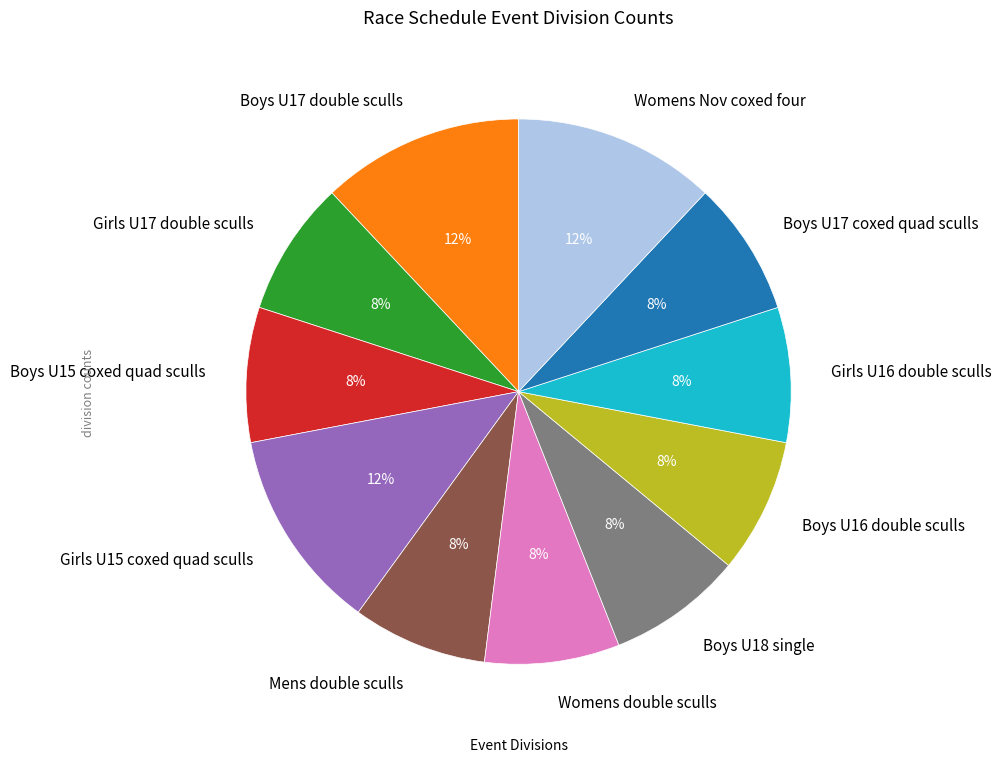

Do Womens double sculls and Boys U15 coxed quad sculls together represent more than half of the pie?

No